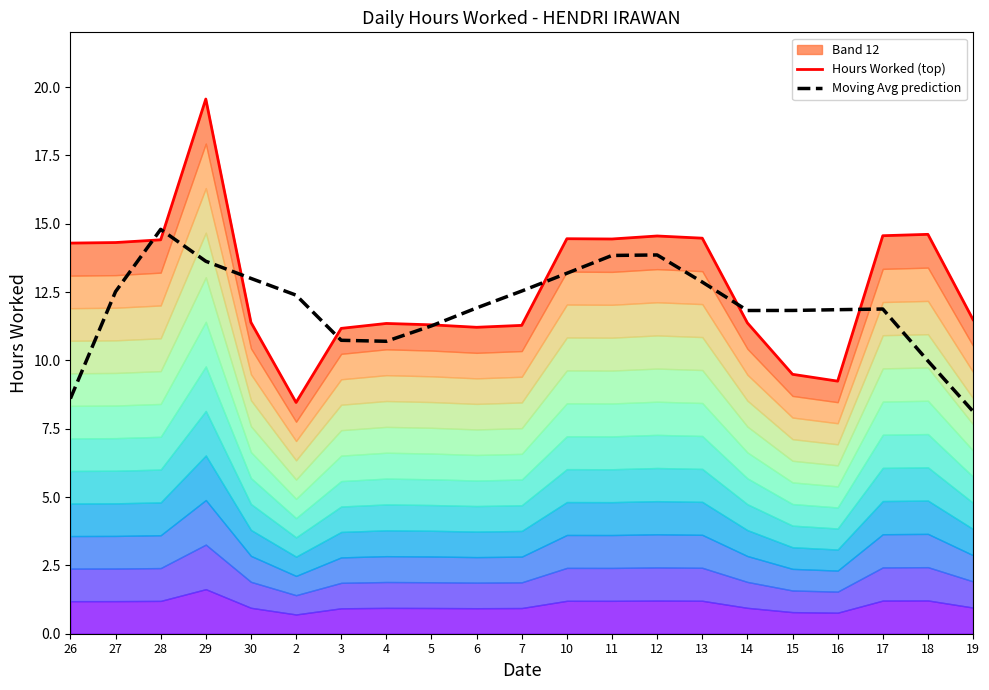

Which category has the lowest value in the Moving Avg prediction series?

19